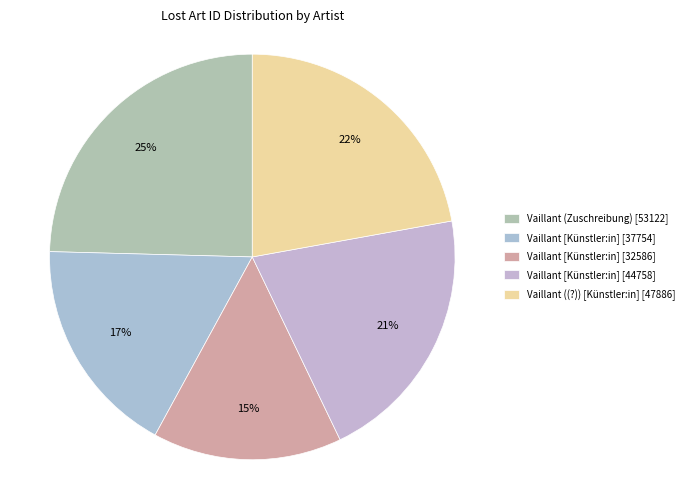

How many segments does this pie chart have?

5